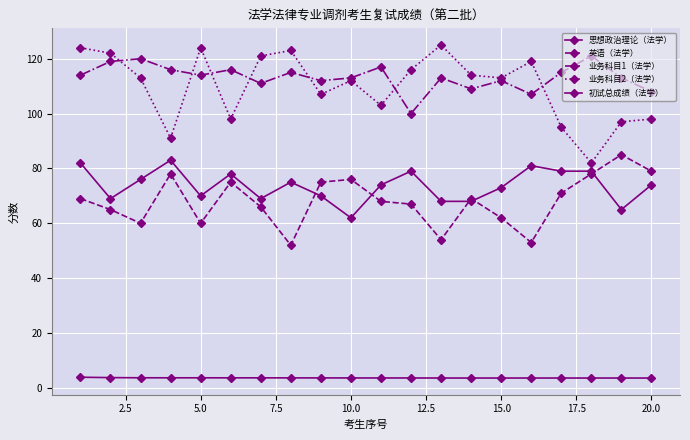

Where is 初试总成绩（法学） nearest to the value 3?

20.0